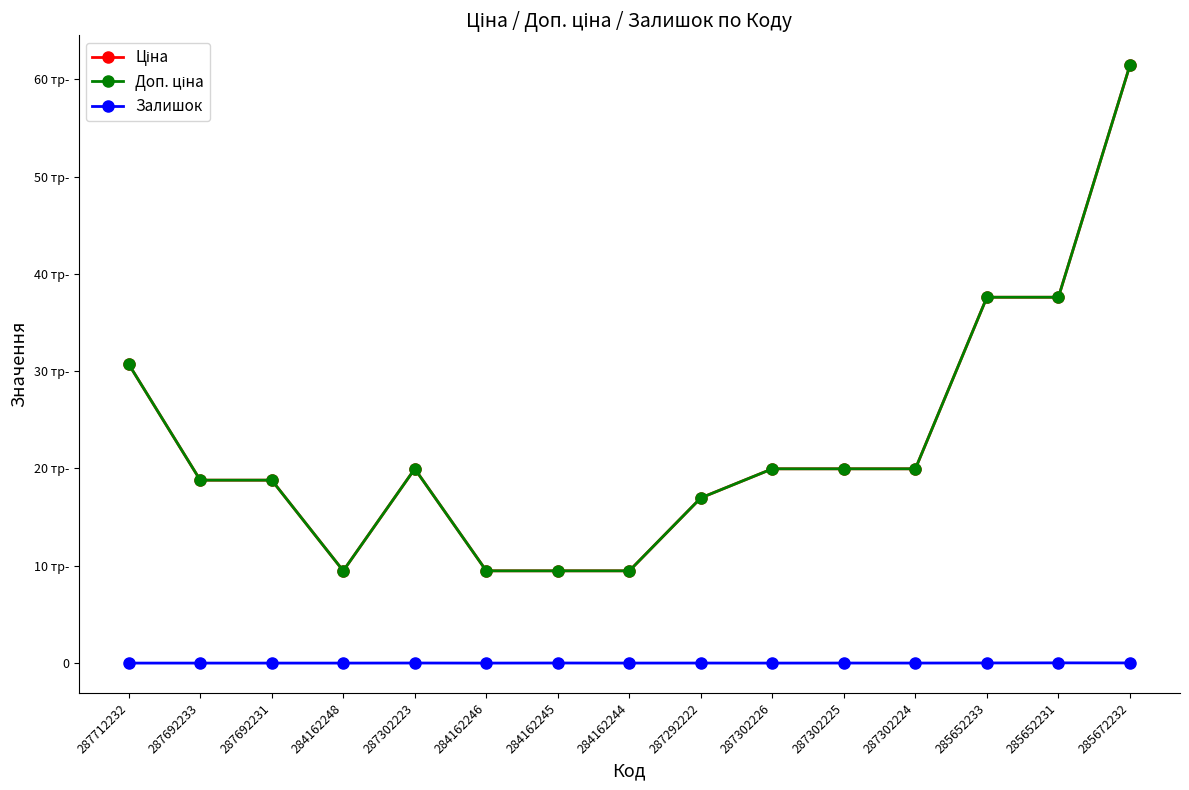

How many lines are shown in the chart?

3